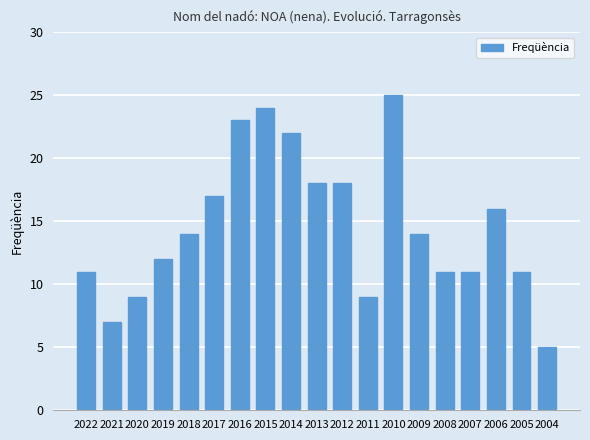

Between 2016 and 2010, which is larger?

2010